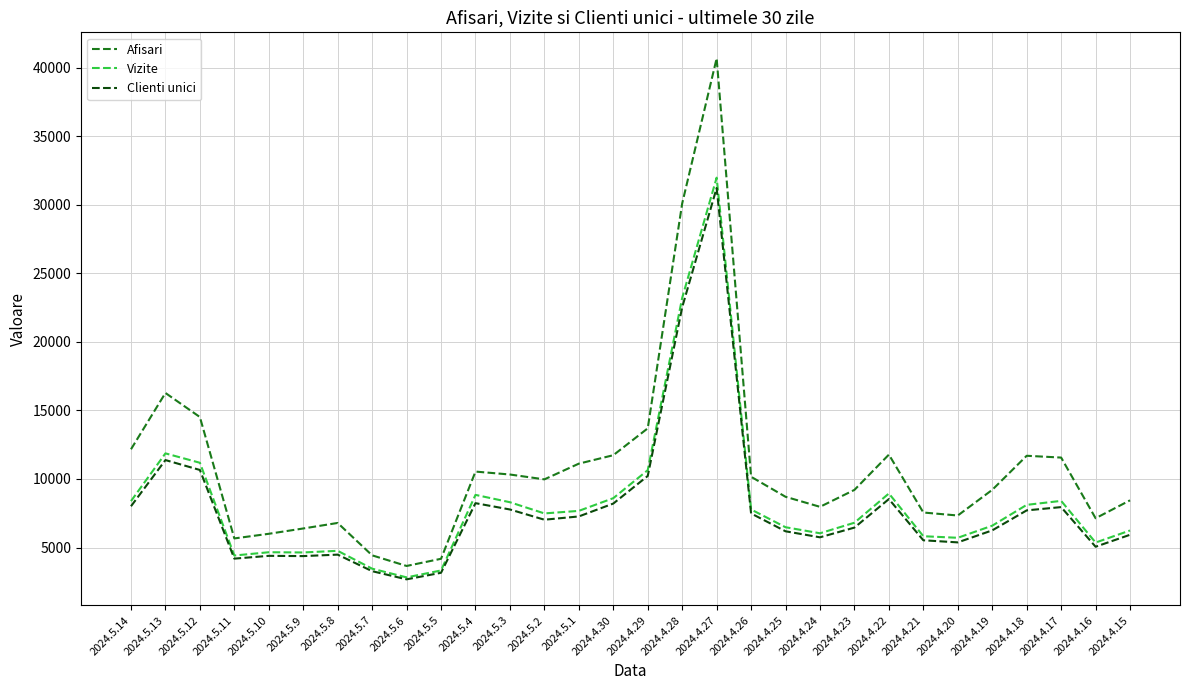

At which label does Vizite reach its minimum?

2024.5.6